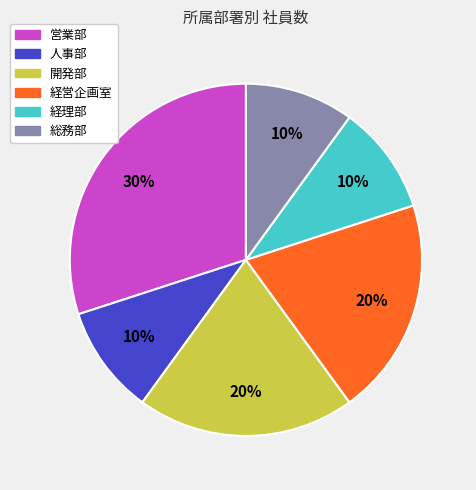

Which slice is the largest?

営業部